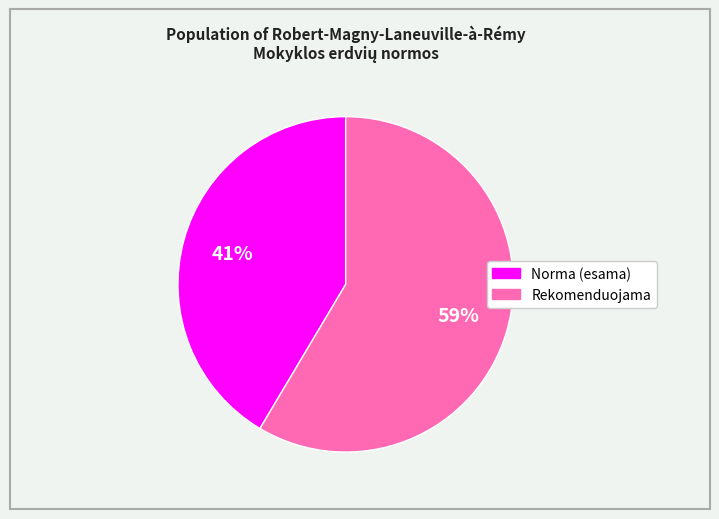

Is the sum of Rekomenduojama and Norma (esama) greater than half?

Yes